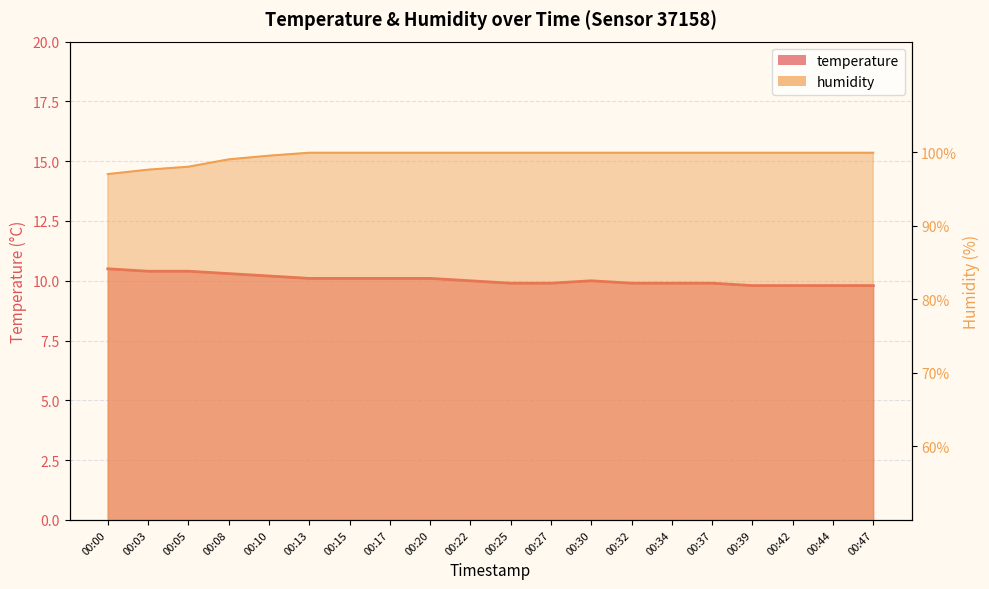

How many distinct data groups are displayed?

2